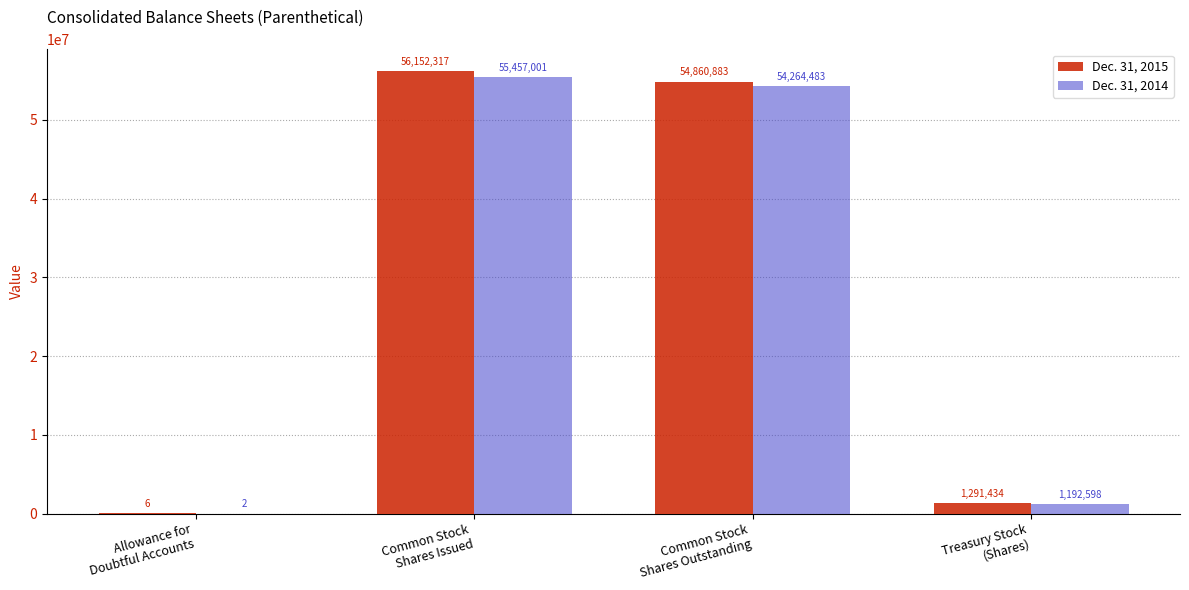

What is the sum of all Dec. 31, 2015 values?

112304640